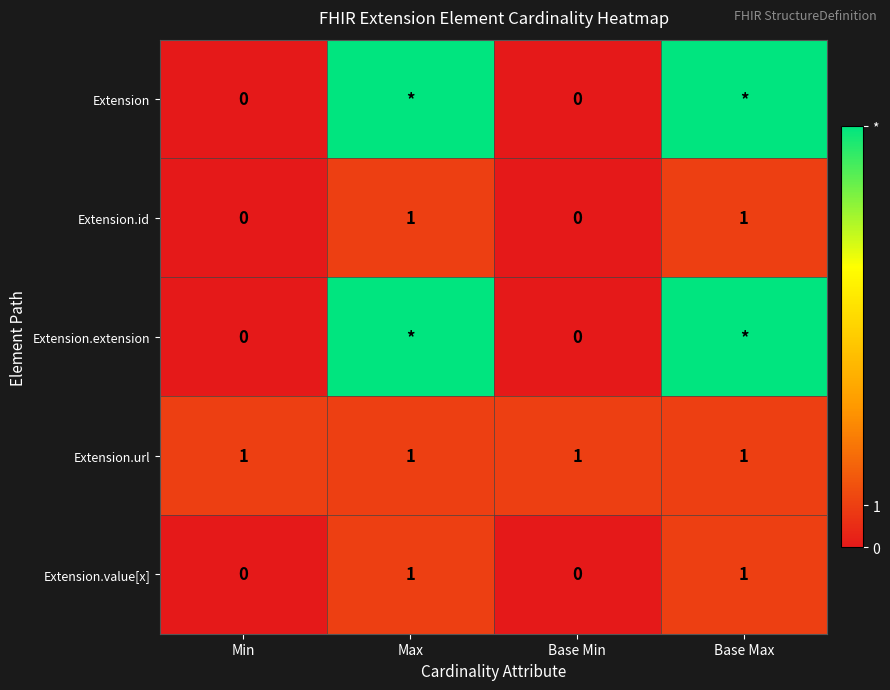

True or false: Extension.id has a value of 1 at Max.

True